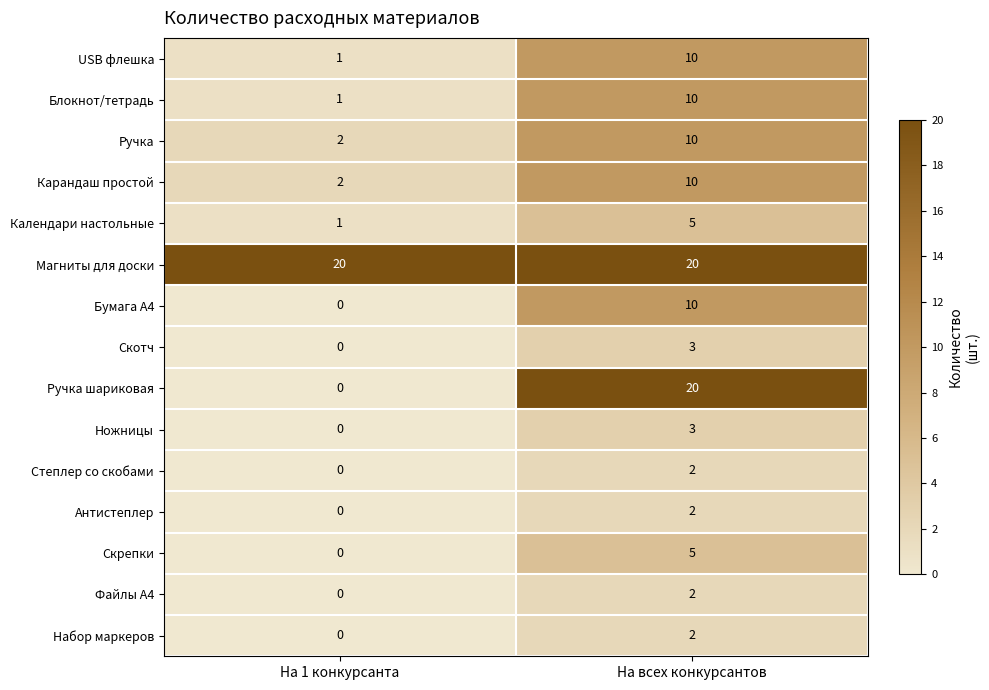

What is the maximum value shown in the chart?

20